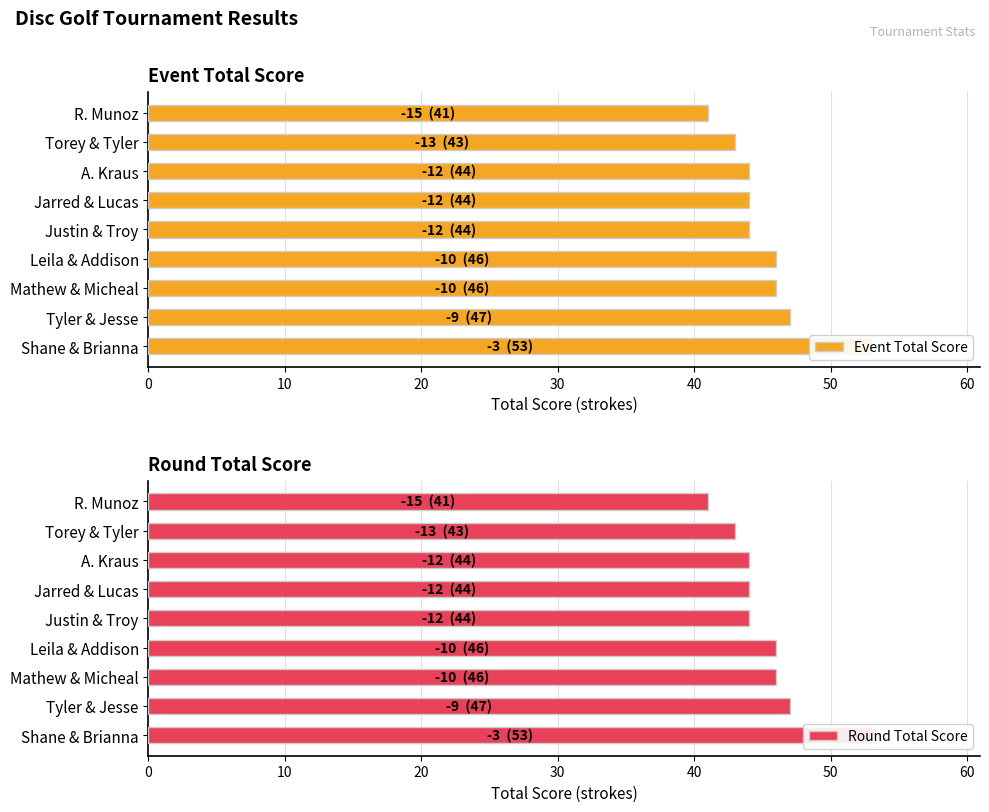

Rank the series by their maximum value, from highest to lowest.

Event Total Score, Round Total Score